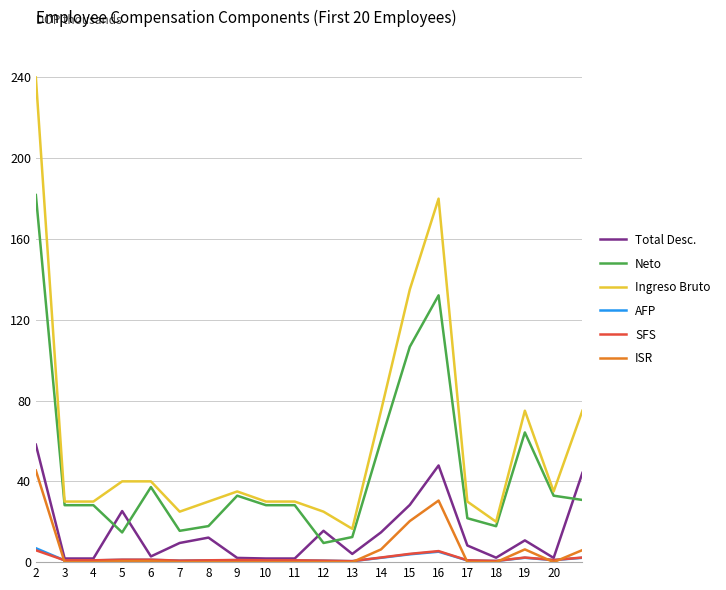

What are all the series names shown in the legend?

Total Desc., Neto, Ingreso Bruto, AFP, SFS, ISR